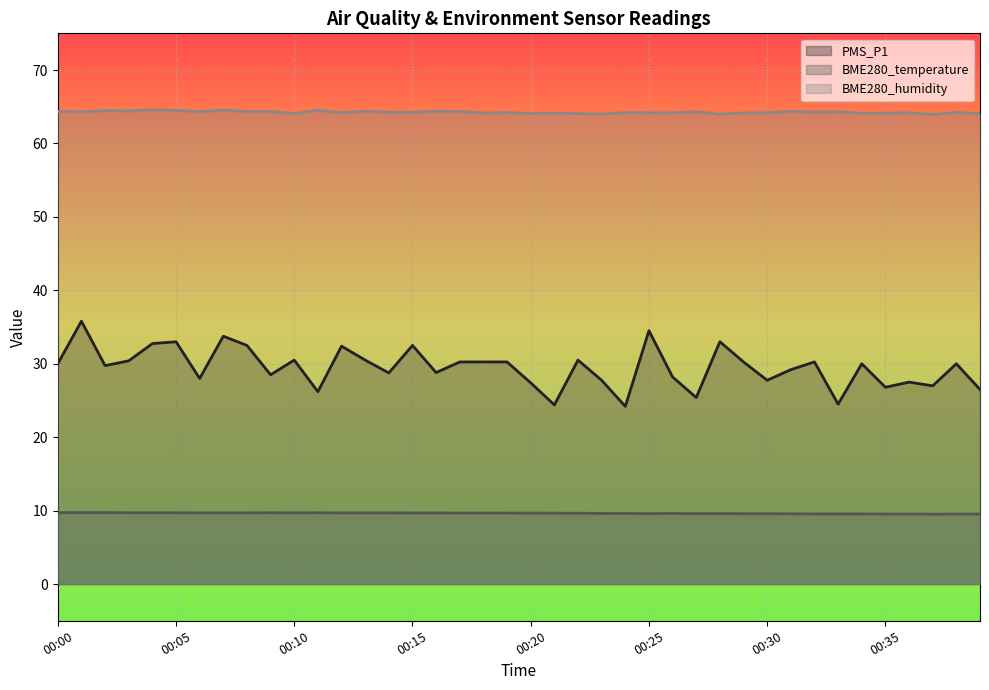

In BME280_humidity, how many points are lower than both neighbors (excluding endpoints)?

14